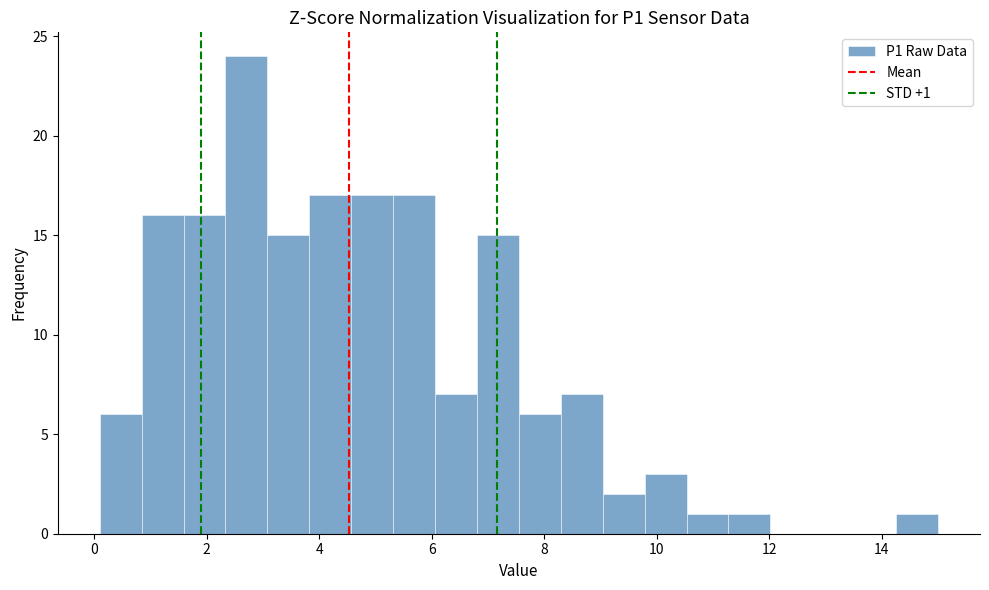

Around what value on the x-axis is the tallest bar? Give the approximate position of its centre, as read against the axis.

2.8